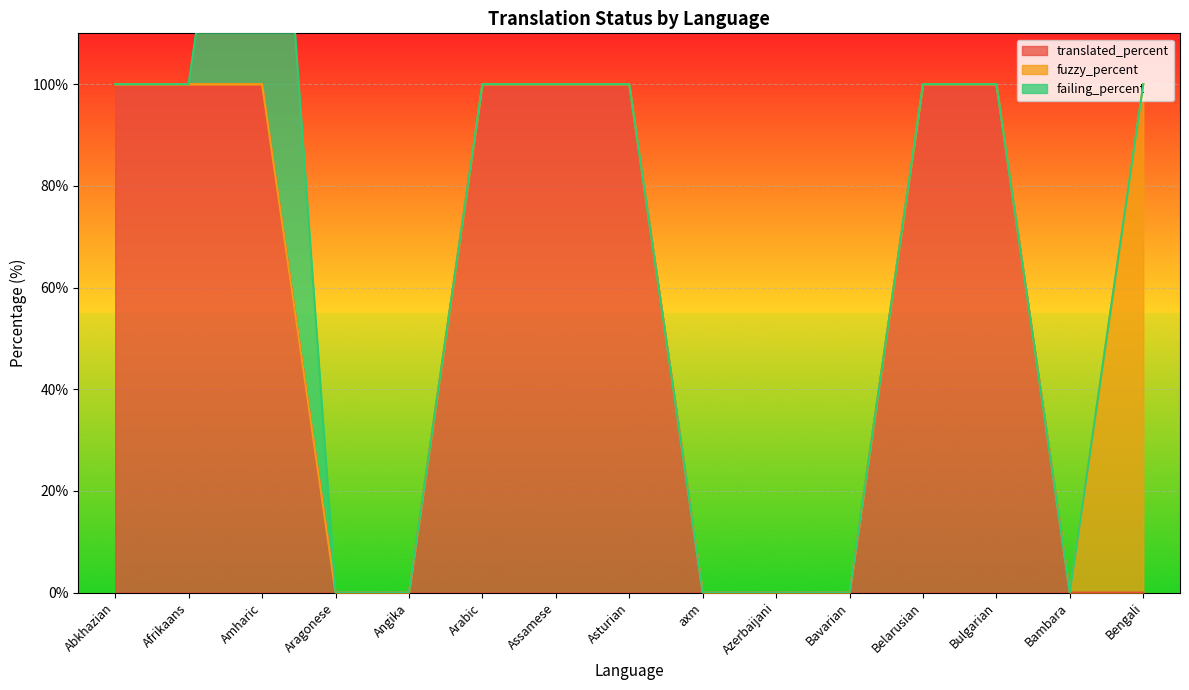

The translated_percent series shows 139 at Abkhazian. True or false?

False